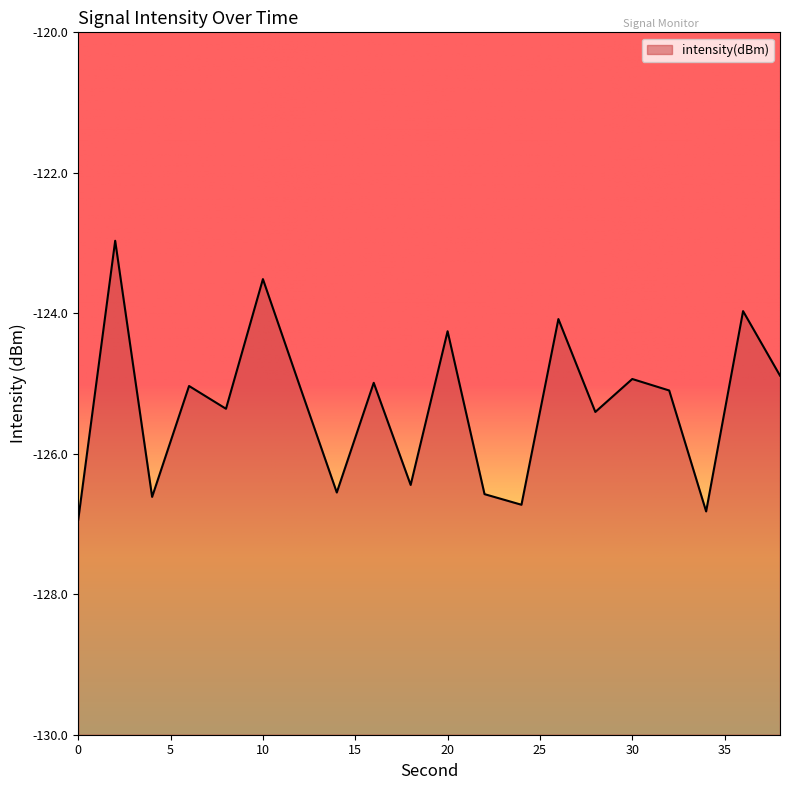

Reading left to right, extract all data points from this chart.

-126.9	-123.0	-126.6	-125.0	-125.4	-123.5	-125.0	-126.6	-125.0	-126.4	-124.3	-126.6	-126.7	-124.1	-125.4	-124.9	-125.1	-126.8	-124.0	-124.9